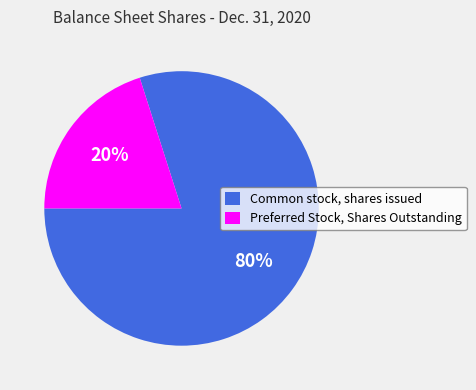

To the nearest percent, what portion does Preferred Stock, Shares Outstanding represent?

20%